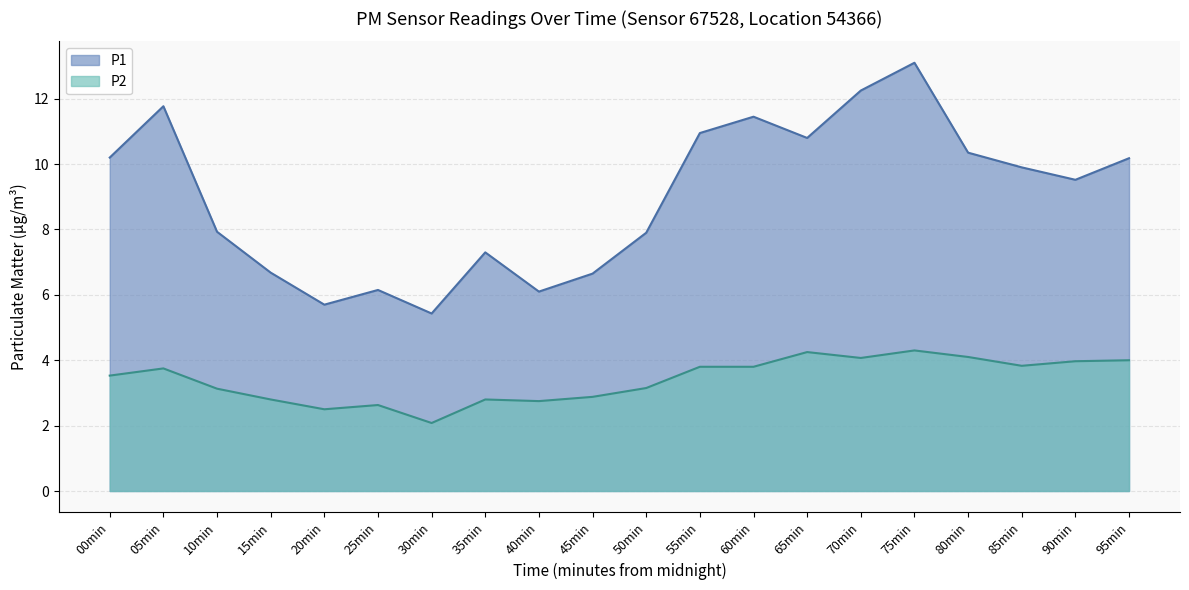

What position from the right is 70min?

6